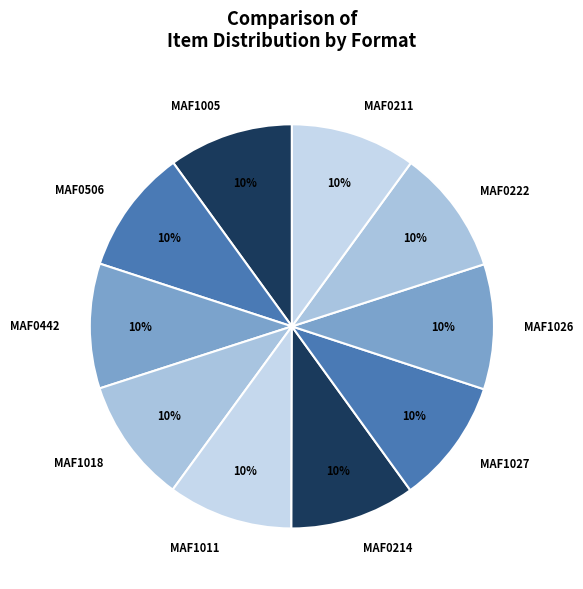

Is the sum of MAF1005 and MAF1011 greater than half?

No